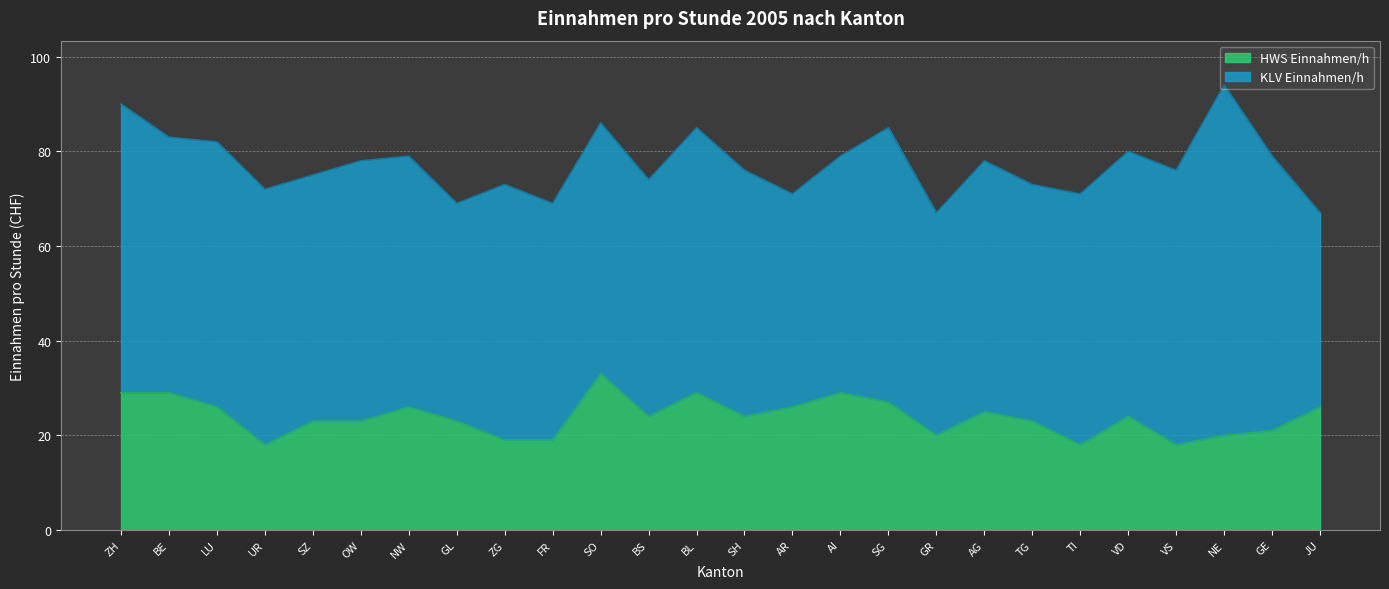

What is the total value across all series at JU?

67